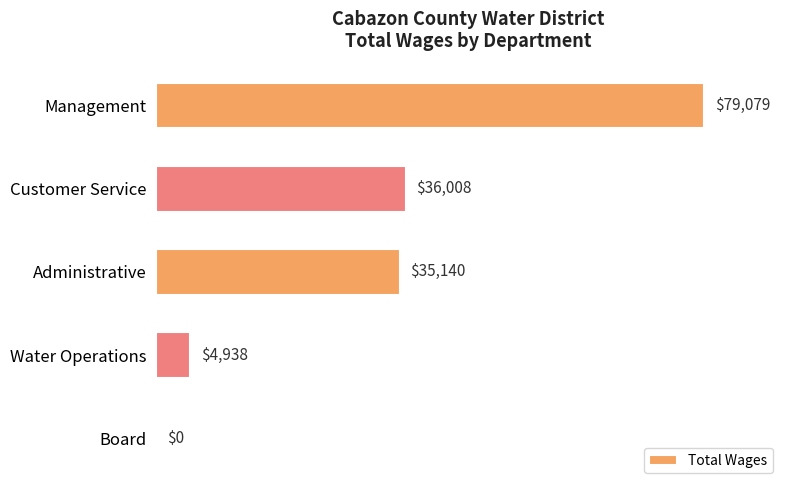

How many series are shown in this chart?

1